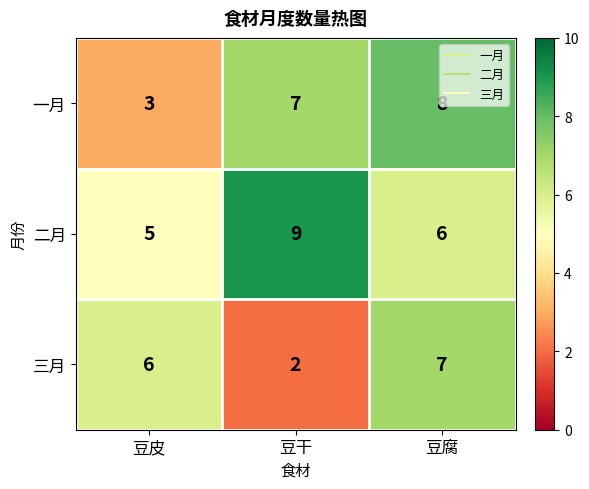

How many 三月 values are between 2 and 7?

3